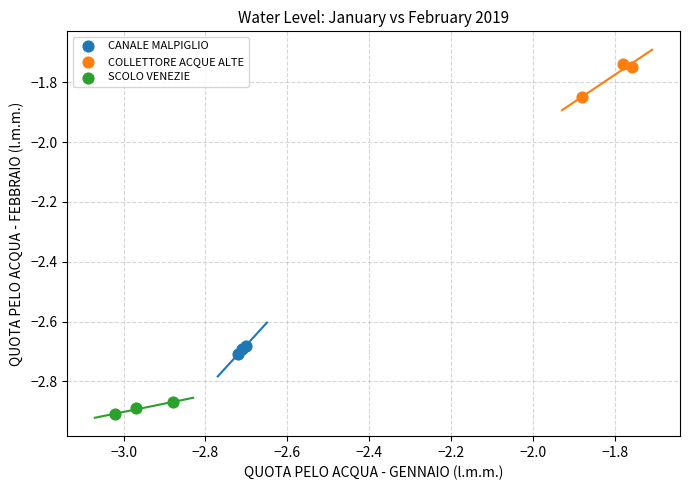

Which series reaches the maximum Y coordinate?

COLLETTORE ACQUE ALTE